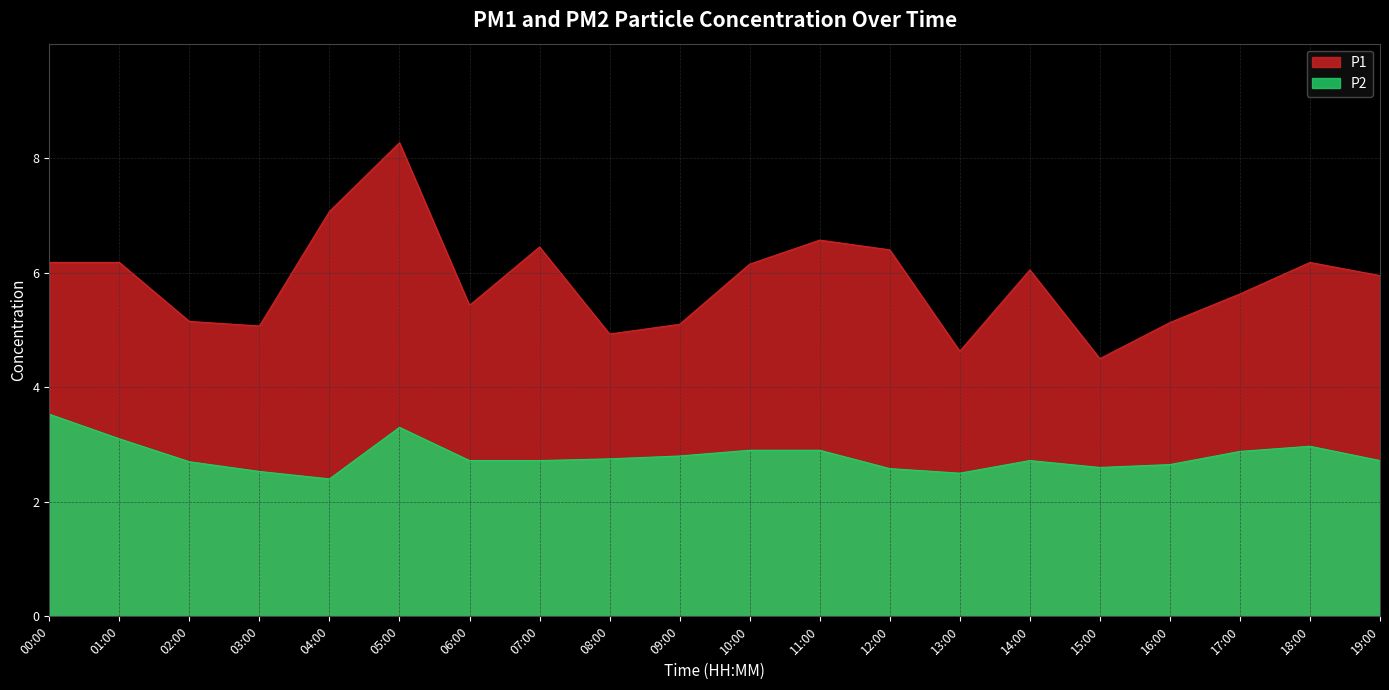

Reading left to right, list all the values displayed in this chart.

P1: 6.2	6.2	5.2	5.1	7.1	8.3	5.4	6.5	4.9	5.1	6.2	6.6	6.4	4.6	6.0	4.5	5.1	5.6	6.2	6.0
P2: 3.5	3.1	2.7	2.5	2.4	3.3	2.7	2.7	2.8	2.8	2.9	2.9	2.6	2.5	2.7	2.6	2.6	2.9	3.0	2.7